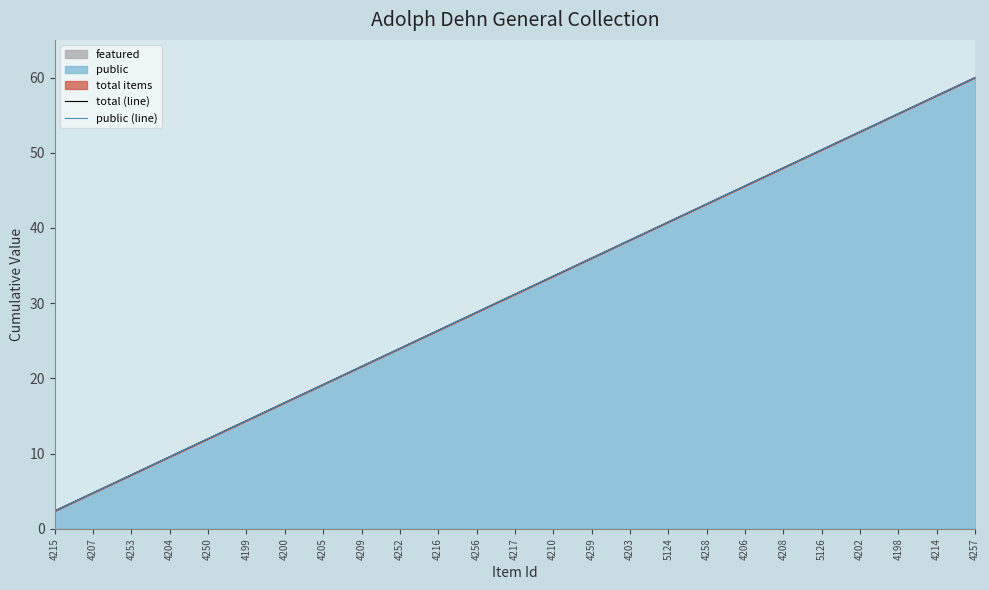

Where is total (line) nearest to the value 31?

4217